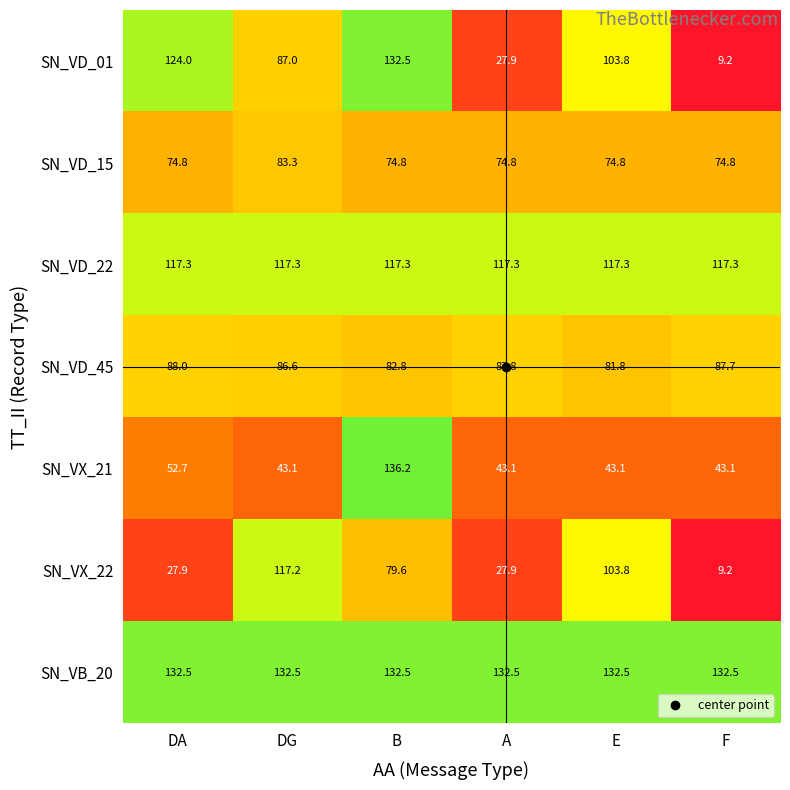

Read the SN_VD_01 value at B.

132.5